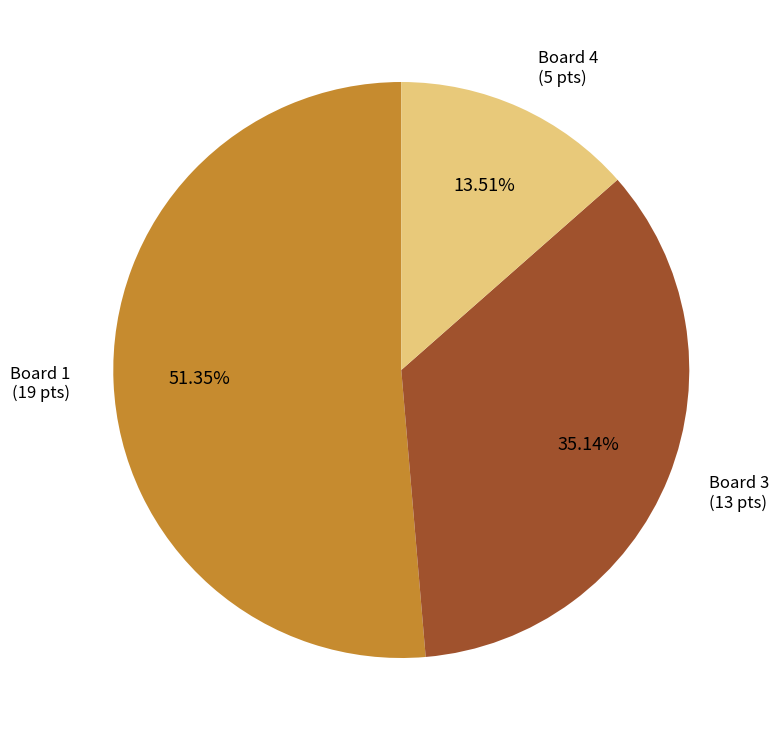

Which has a higher value, Board 1 (19 pts) or Board 4 (5 pts)?

Board 1 (19 pts)